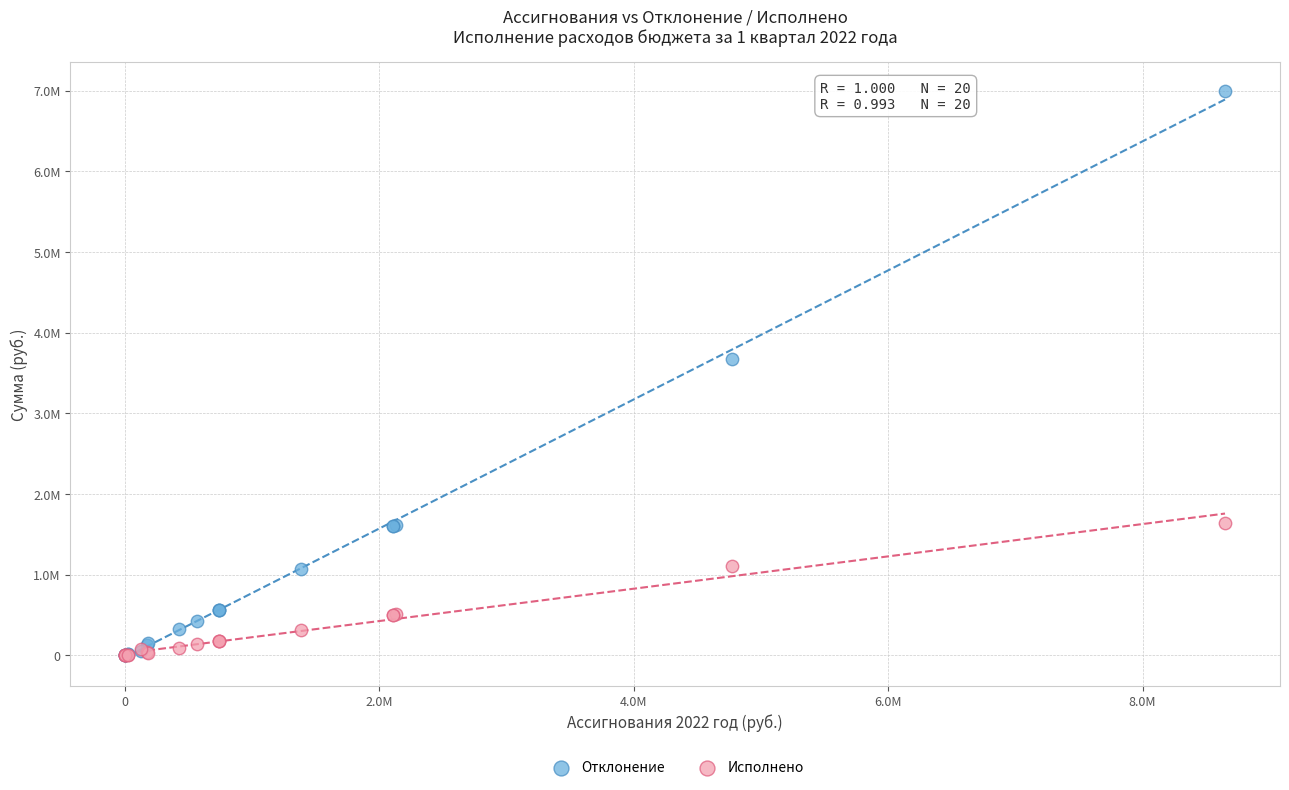

Which series reaches the maximum Y coordinate?

Отклонение